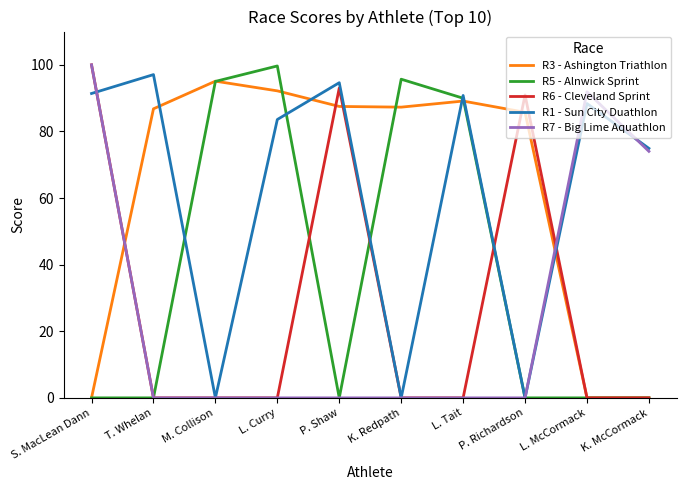

At which label is R6 - Cleveland Sprint closest to 50?

P. Richardson